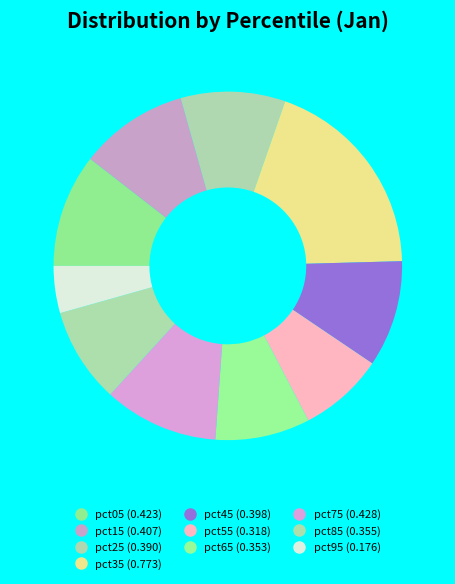

How many slices are in this pie chart?

10